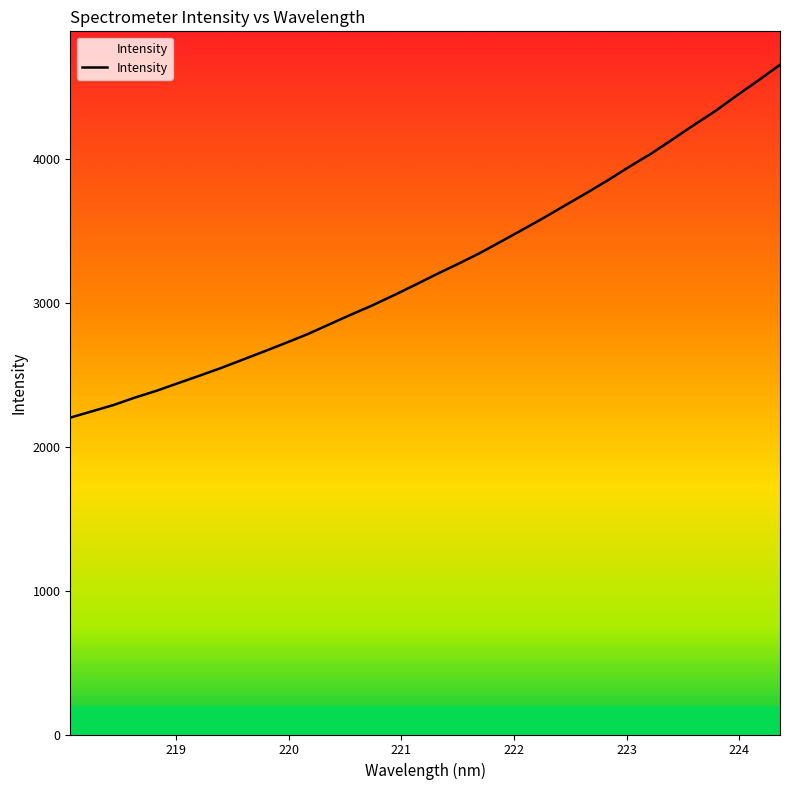

What is the smallest value displayed?

2200.7